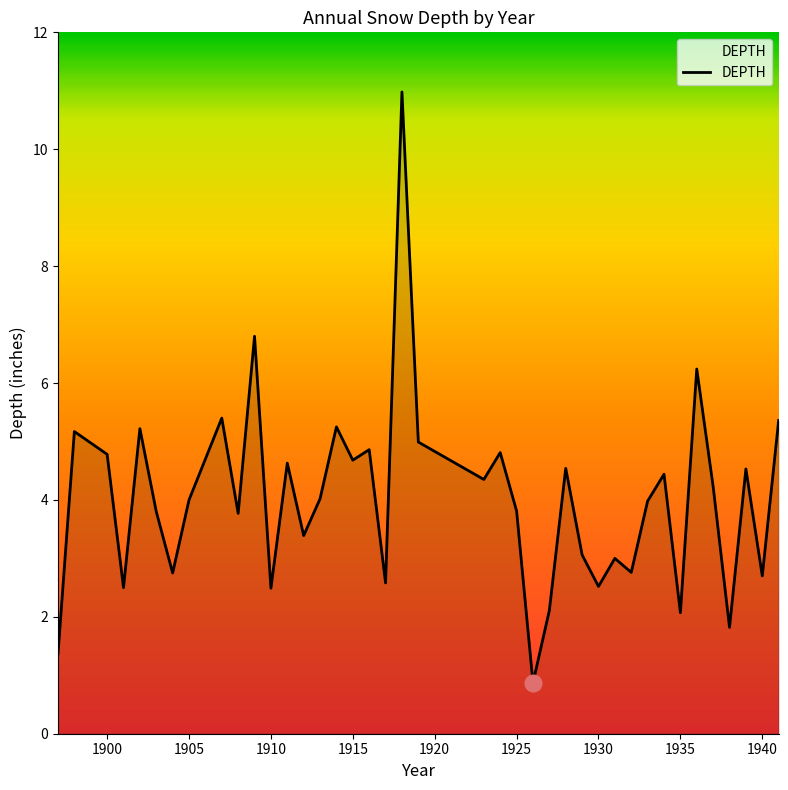

What is the difference between the maximum and minimum values?

10.1